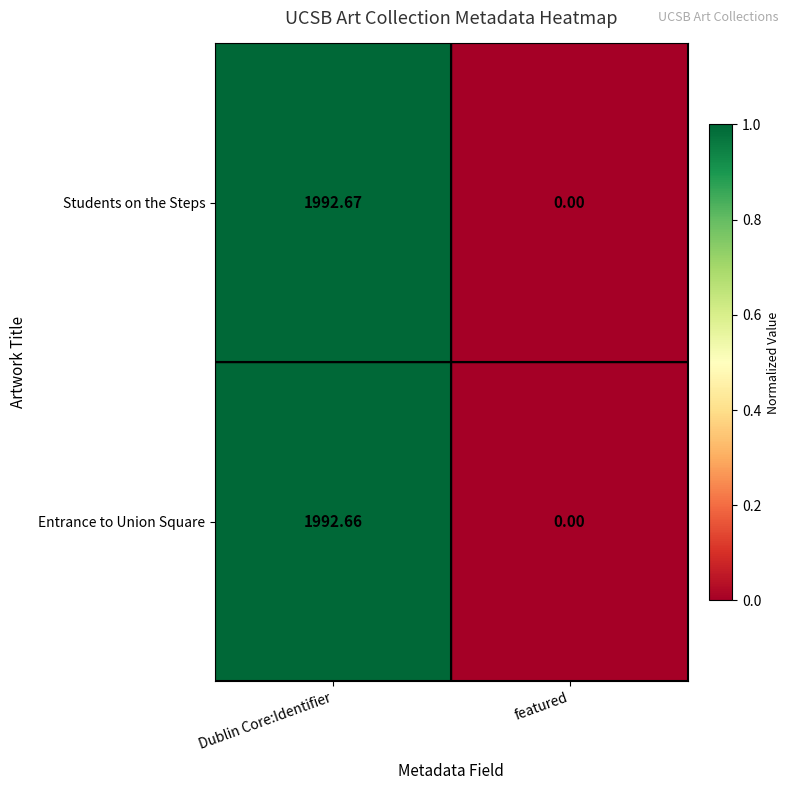

How many values in Entrance to Union Square are above zero?

1